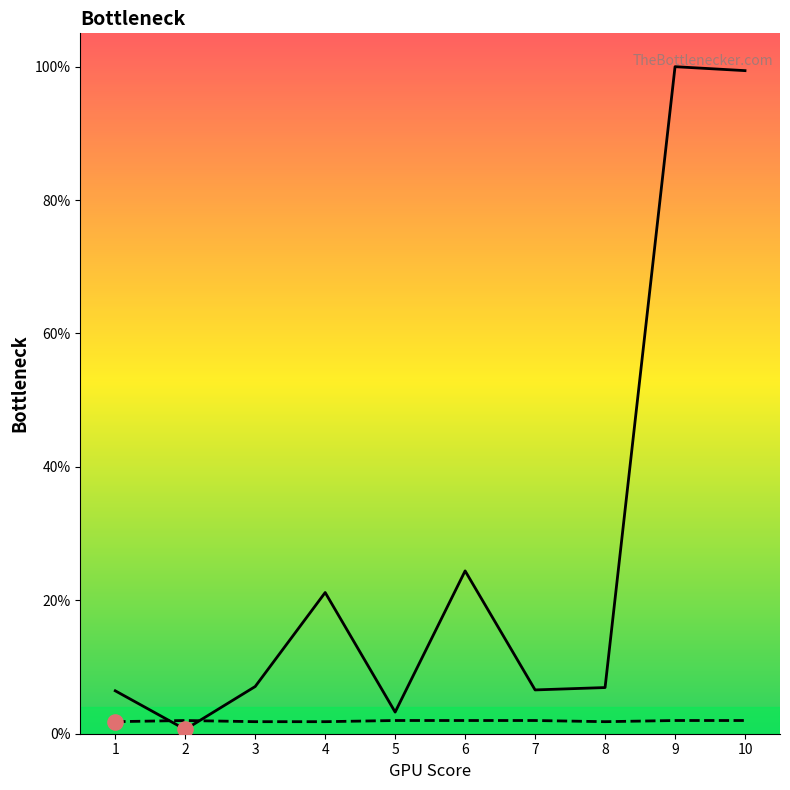

Is the value of Series A at 7 greater than the value of Series B at 3?

Yes